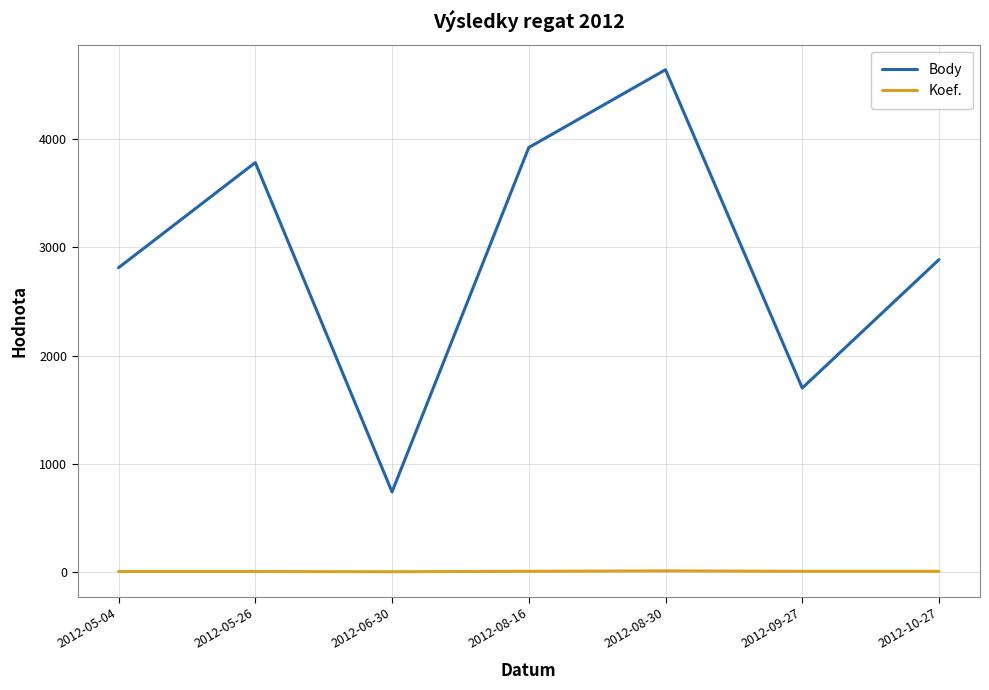

List the series in order of their overall mean, highest first.

Body, Koef.